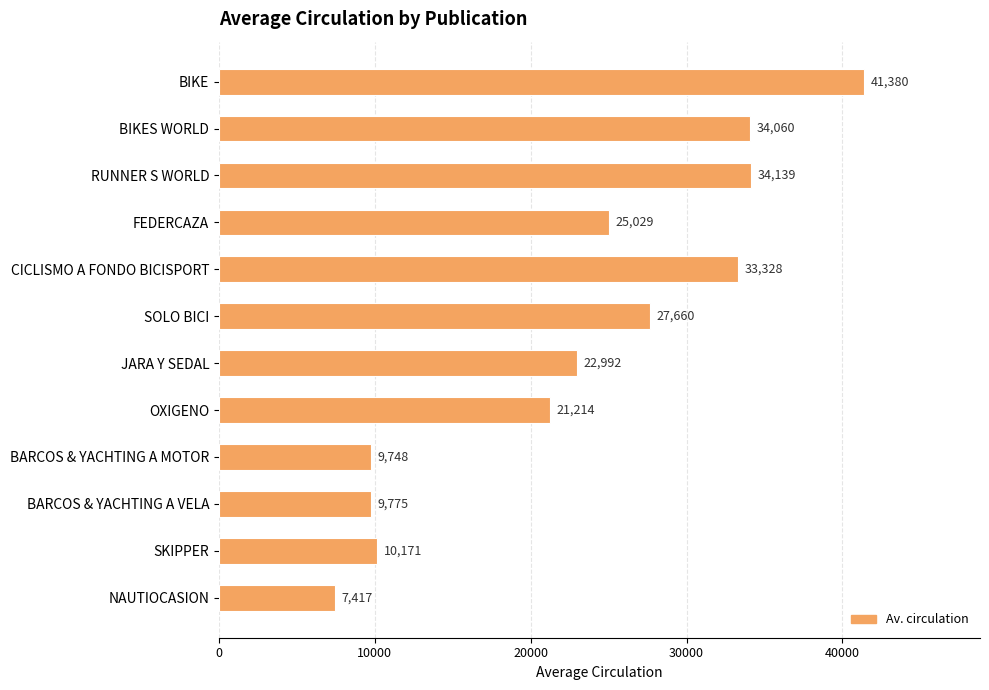

What is the difference between the maximum and second lowest values?

31632